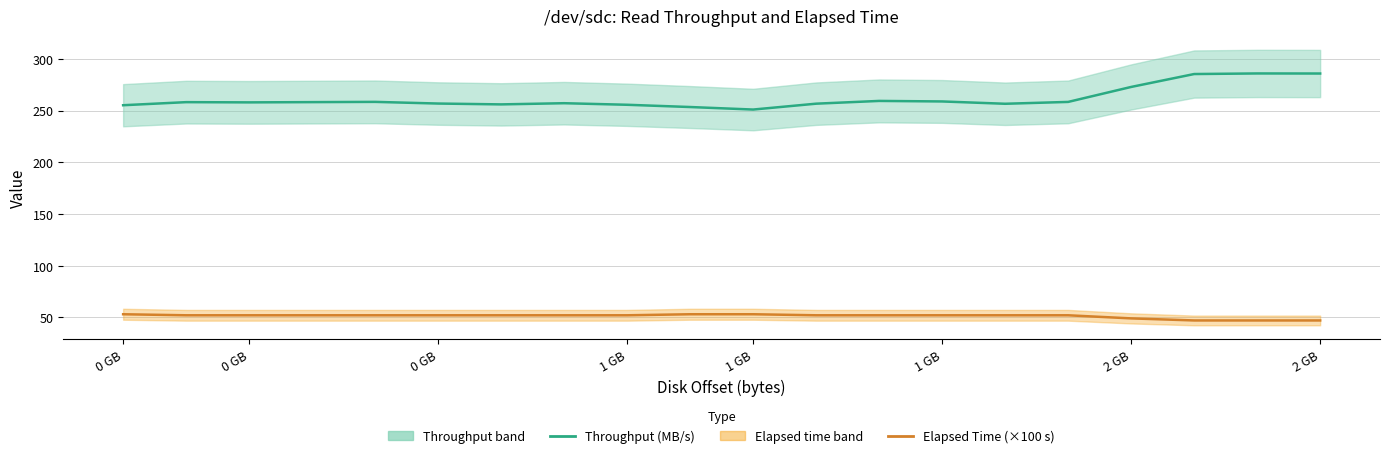

Is the value of Elapsed Time (×100 s) at 16 greater than the value of Throughput (MB/s) at 0 GB?

No